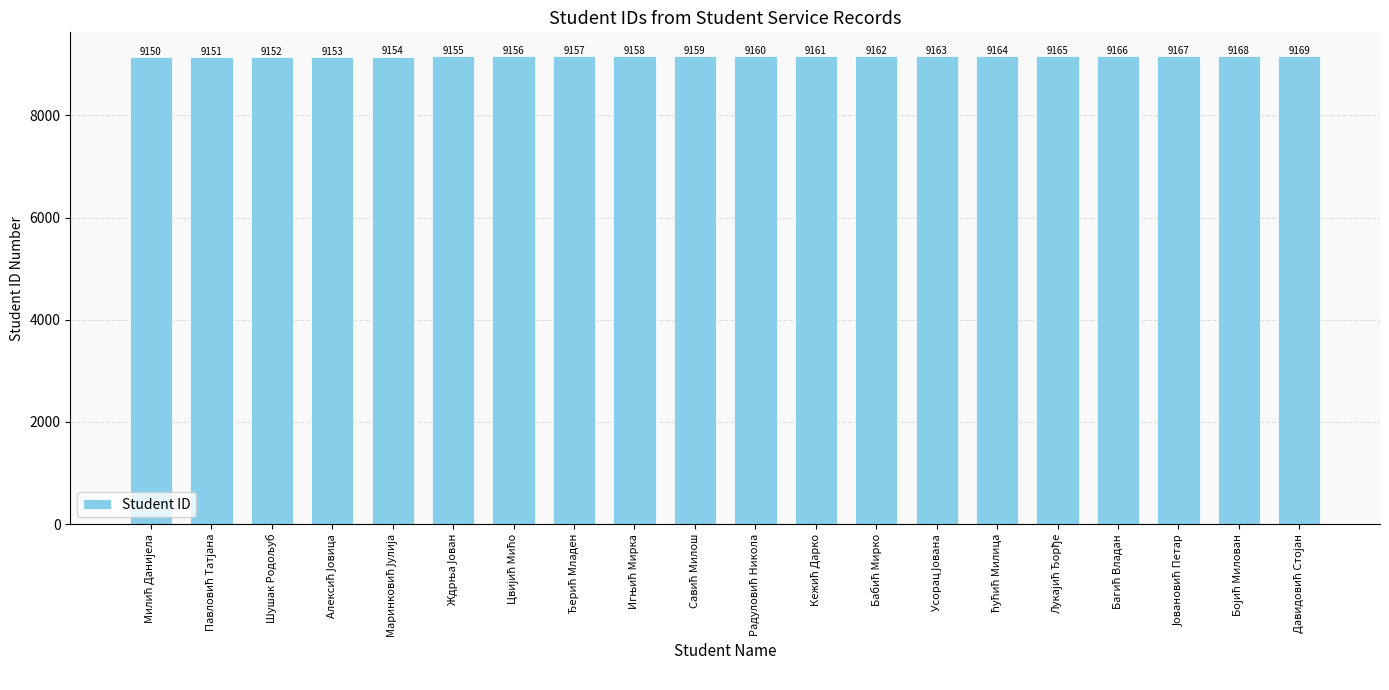

What is the difference between the maximum and second lowest values?

18